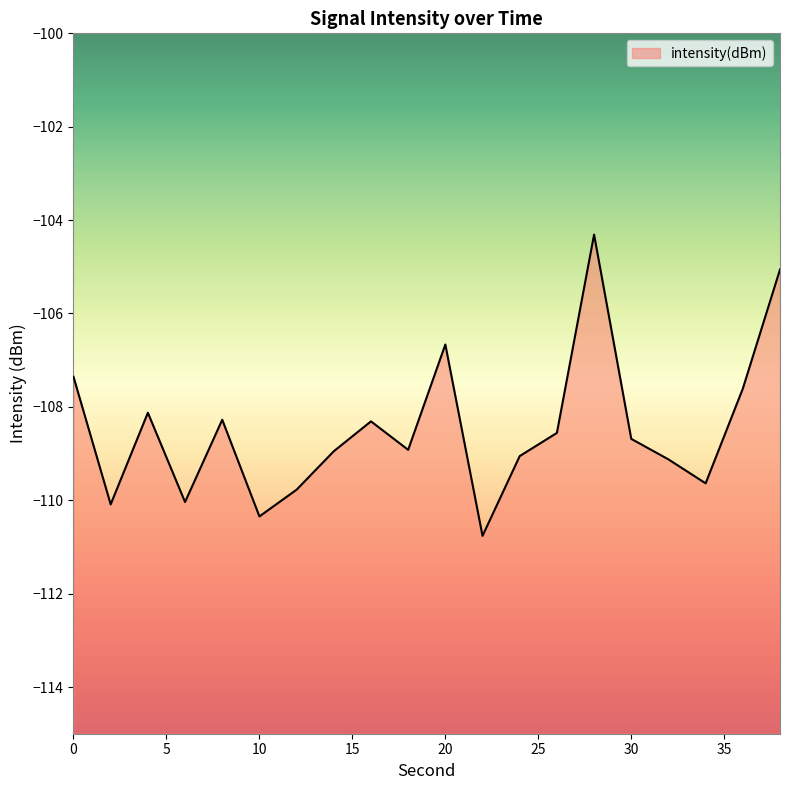

What value does the data have at 0?

-107.4